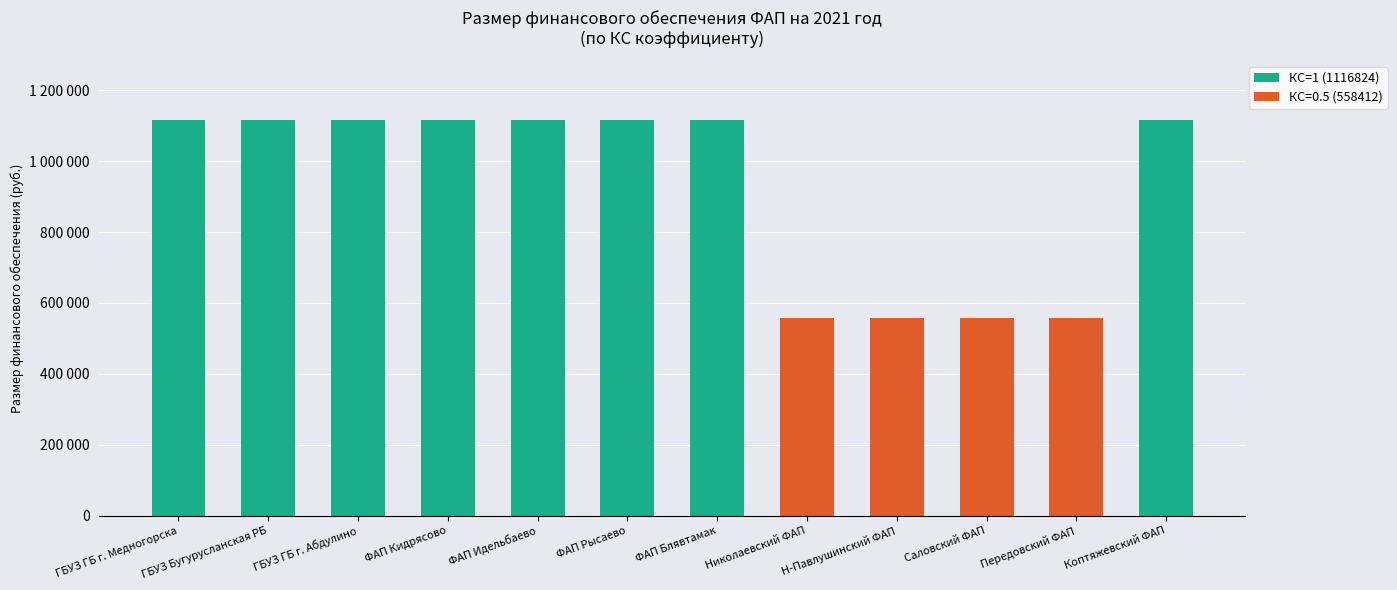

Are the bars grouped side by side (vs. stacked)?

No